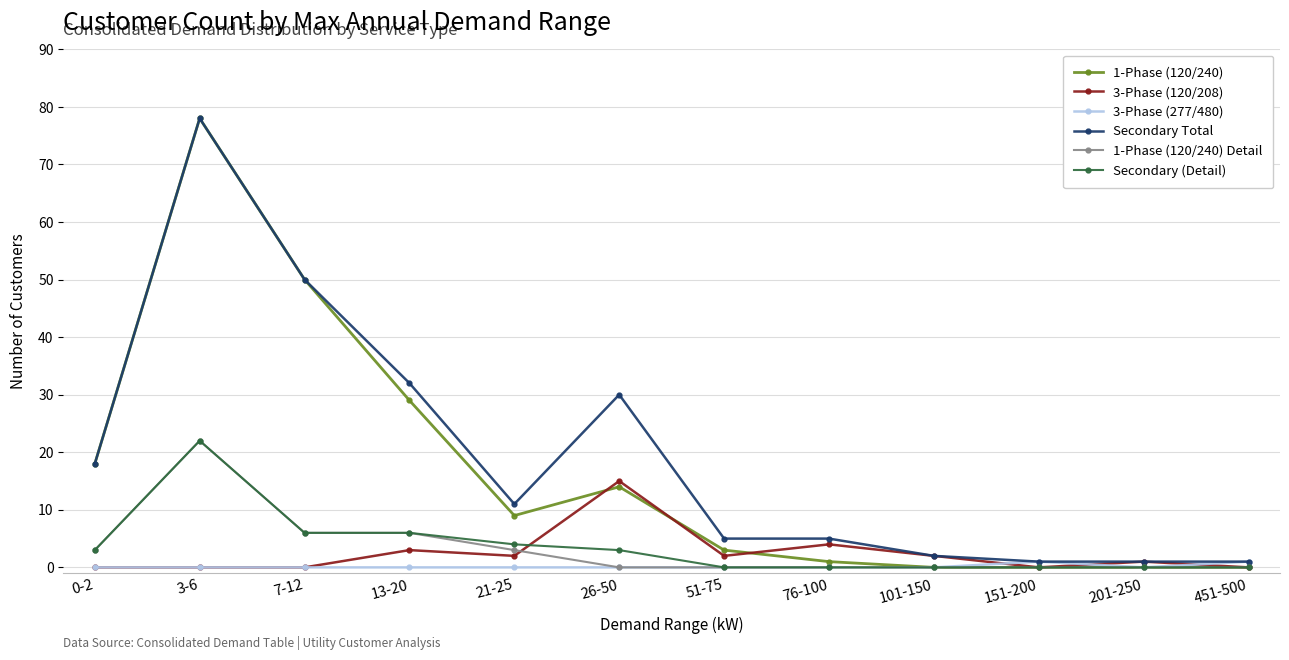

What is the sum of all Secondary (Detail) values?

44